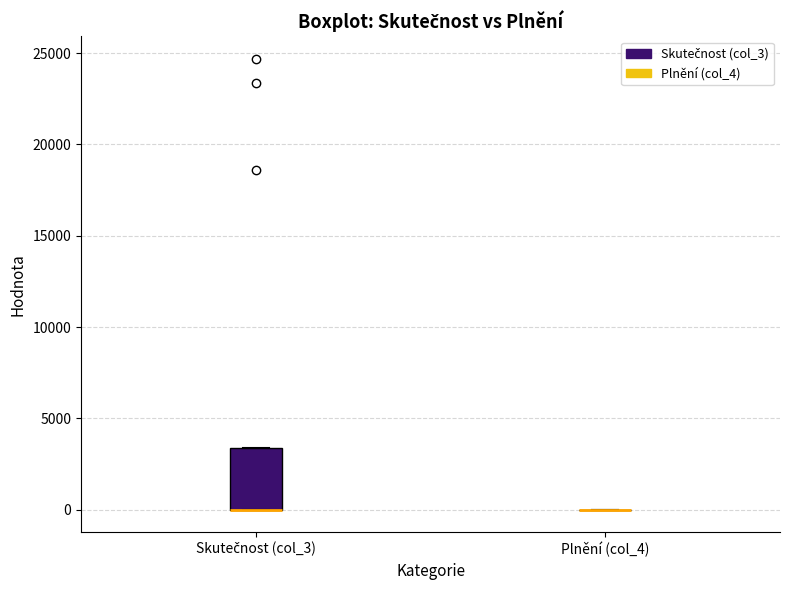

Comparing the boxes themselves (not the whiskers), which one is the tallest?

Skutečnost (col_3)